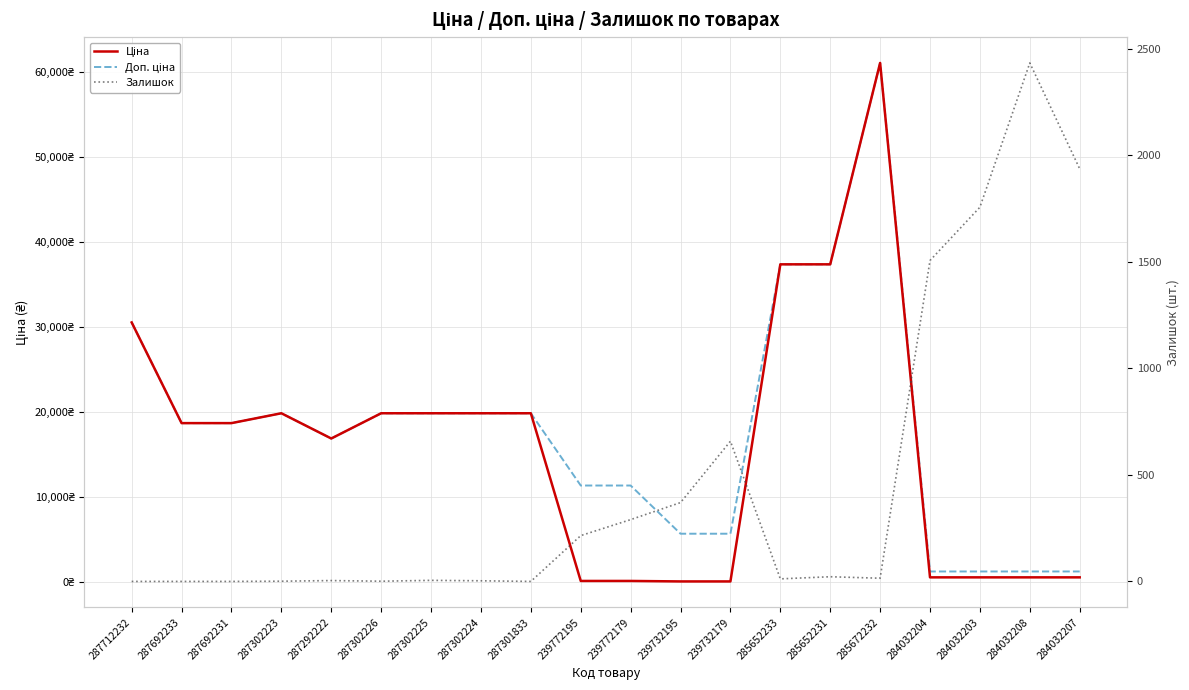

What position from the right is 239772195?

11